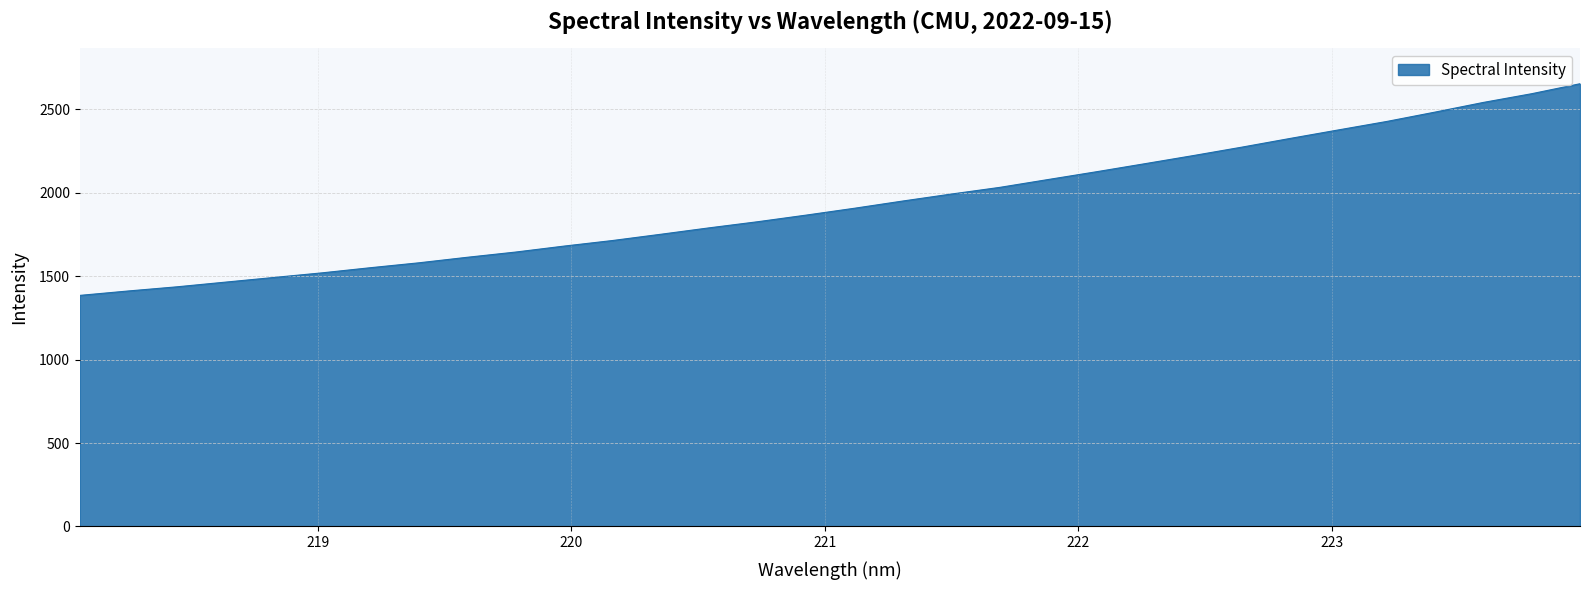

What is the difference between the maximum and minimum values?

1268.1